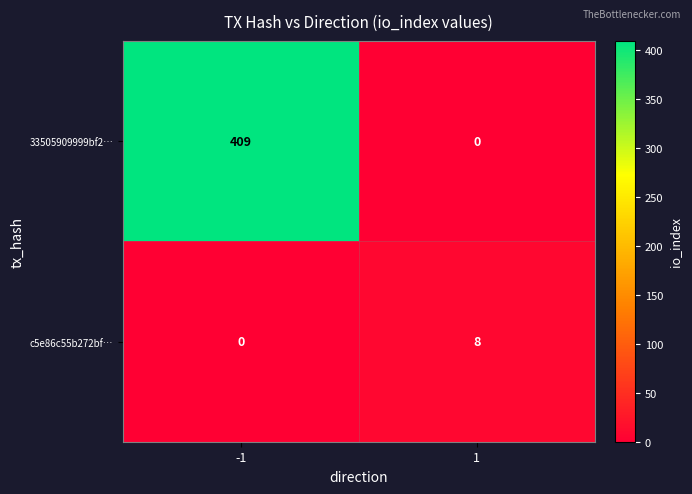

List the series in order of their peak value, highest first.

33505909999bf2…, c5e86c55b272bf…